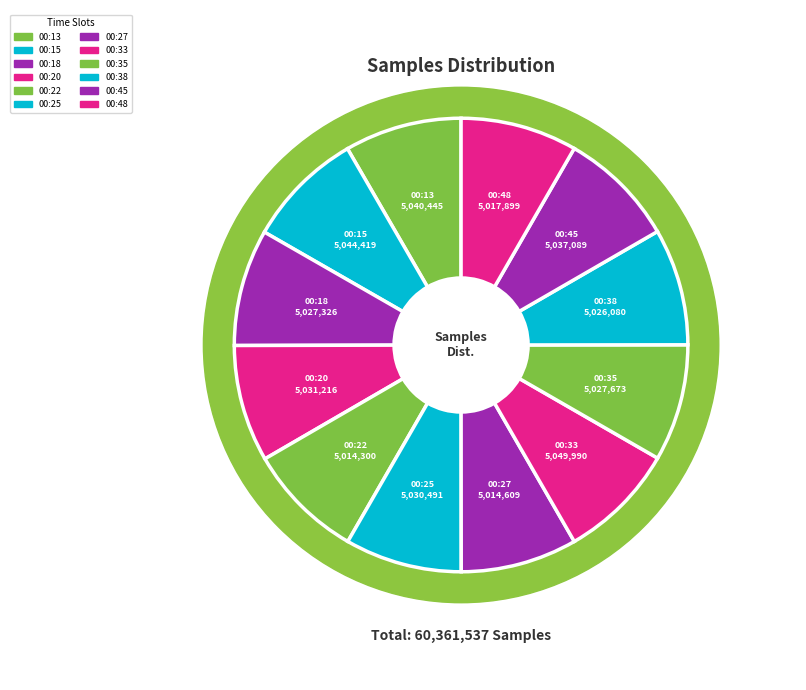

Is 00:33 the majority of the pie?

No